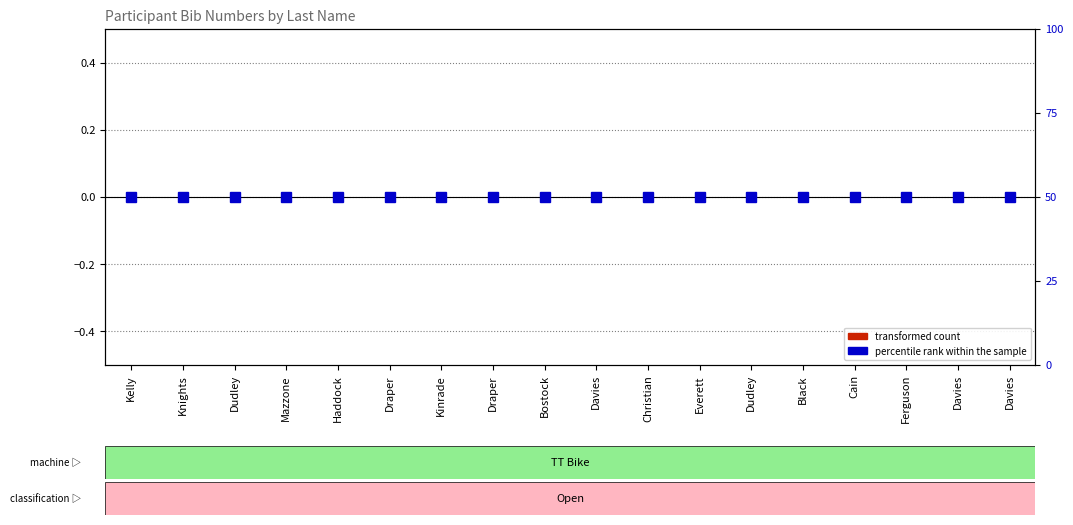

At how many categories does at least one series exceed 11?

18